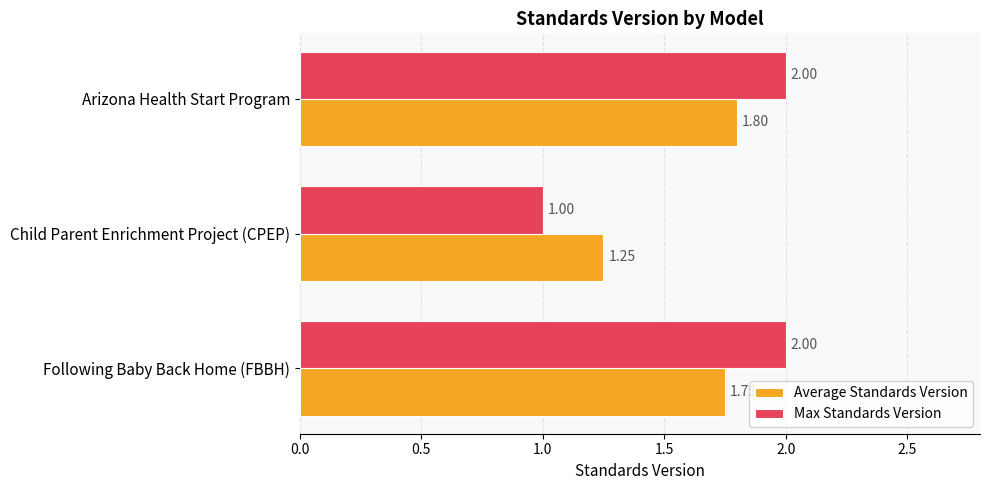

What is the difference between the maximum and minimum values in the Max Standards Version series?

1.0